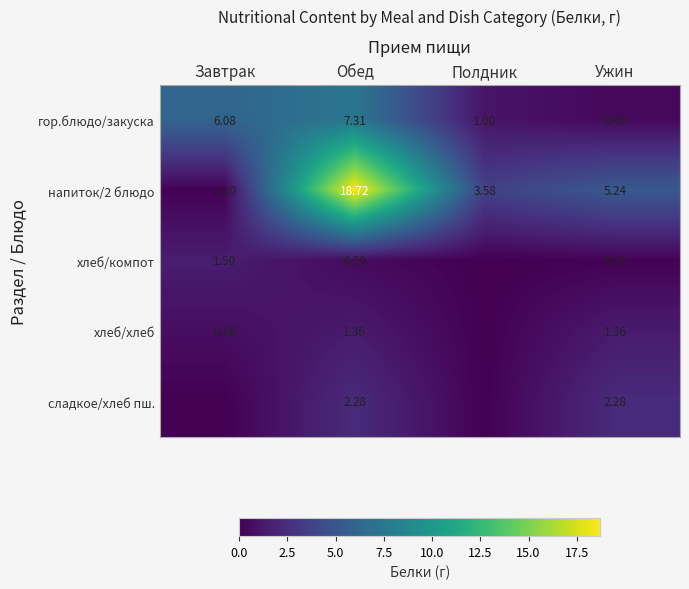

At which label does гор.блюдо/закуска reach its peak?

Обед